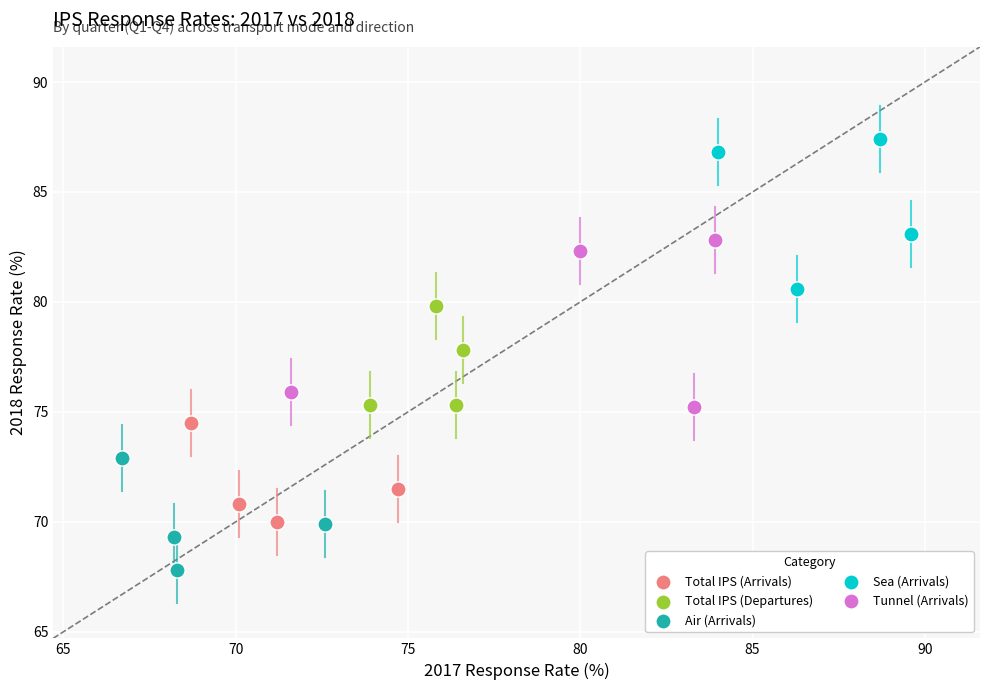

Which series contains the highest Y value?

Sea (Arrivals)